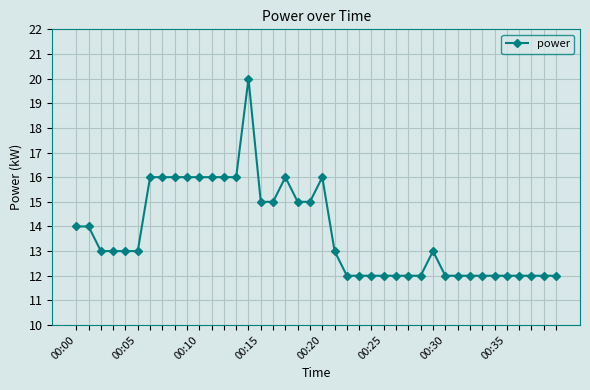

What is the value of the 6th point from the left?

13